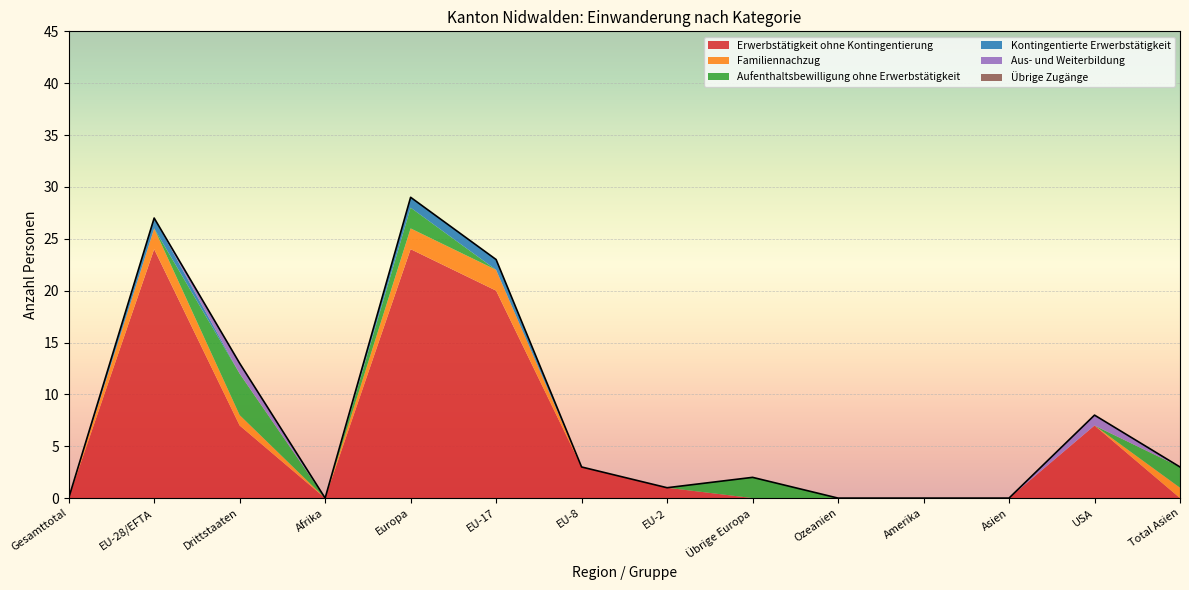

What is the difference between the Erwerbstätigkeit ohne Kontingentierung values at EU-8 and Gesamttotal?

3